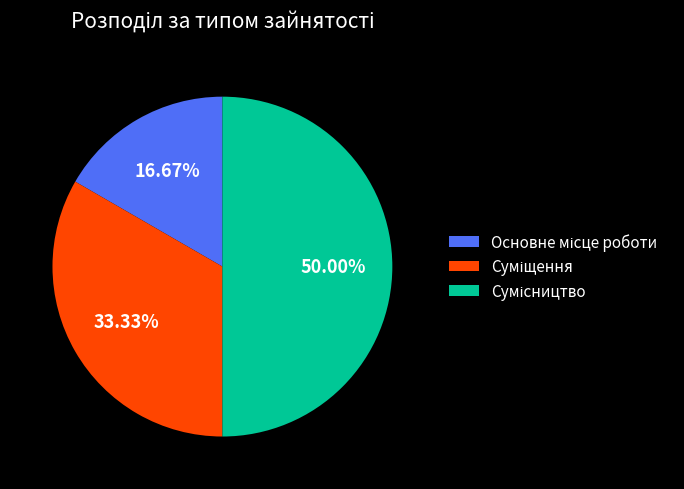

Is it true that Основне місце роботи is 31% of the pie?

False